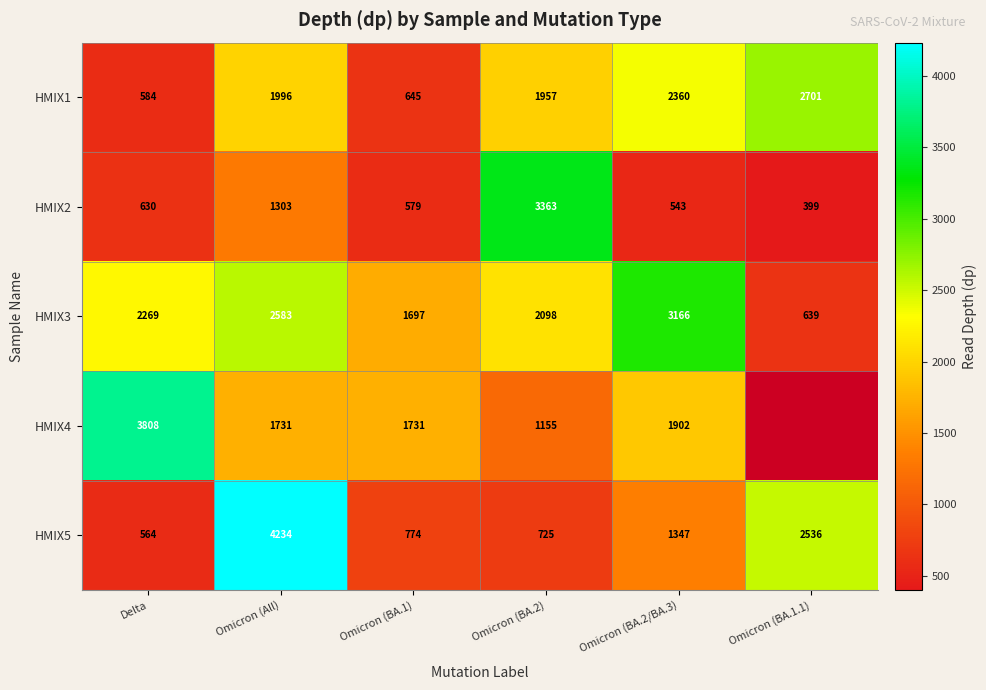

At how many categories does at least one series exceed 1379?

6